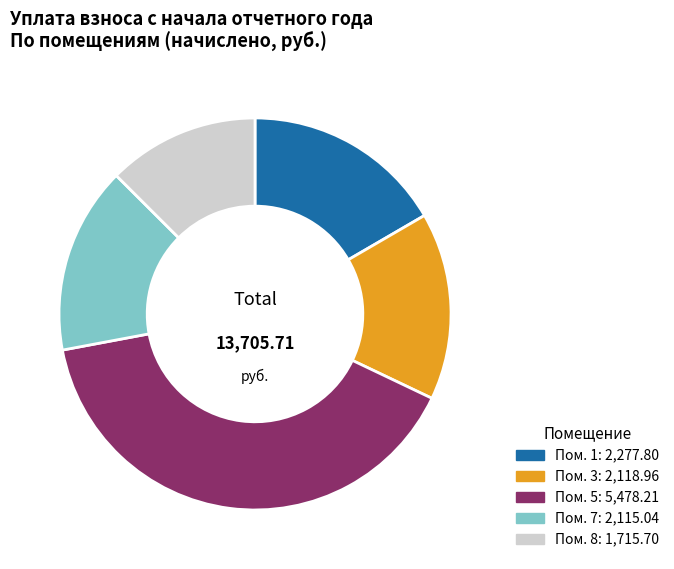

Does any single category account for the majority?

No